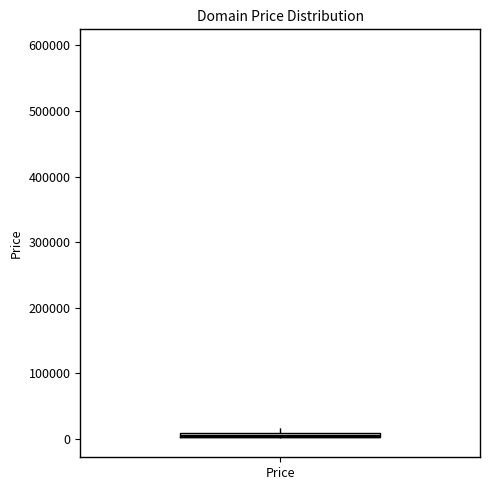

Where is the lower edge of the box for Price on the y-axis? The values are not printed on the chart, so give them approximately, as read against the axis.

0